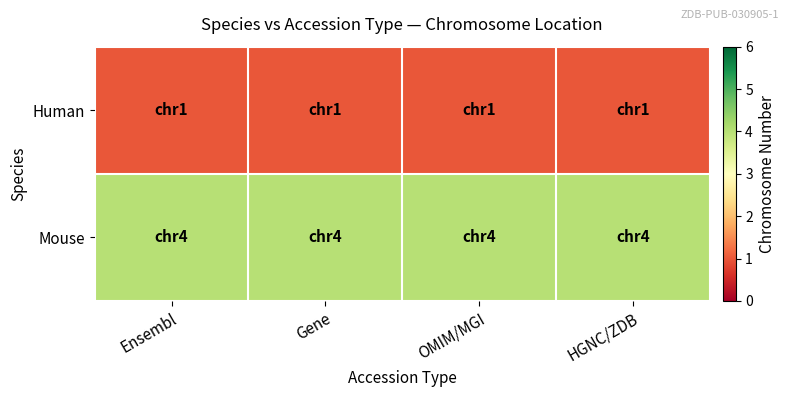

What is the minimum value shown in the chart?

1